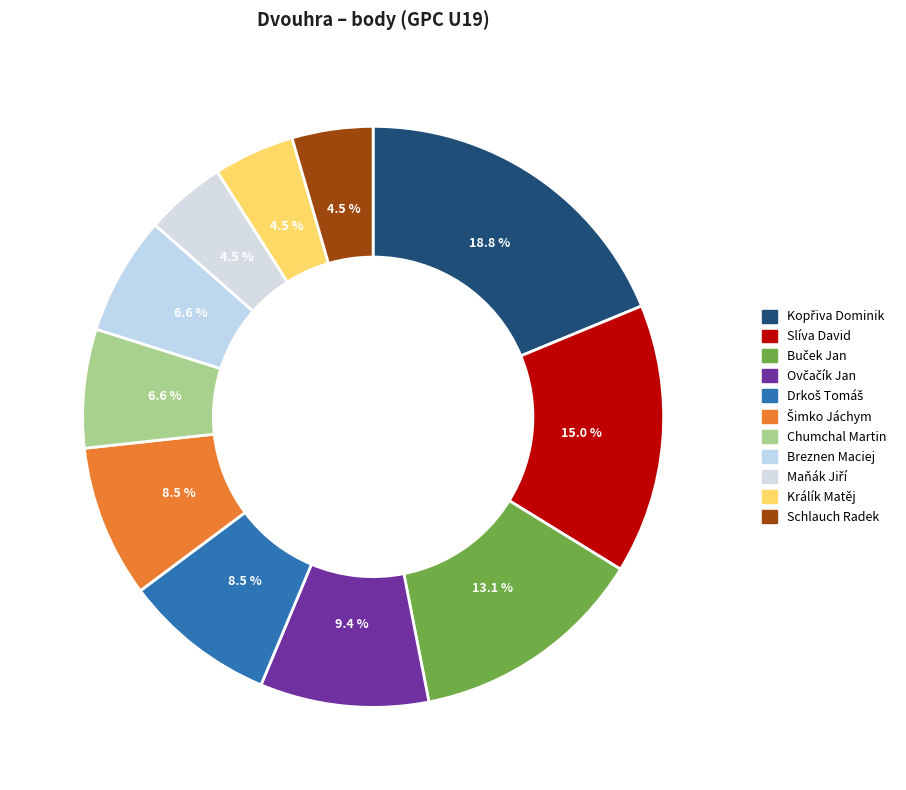

Which category has the biggest portion of the pie?

Kopřiva Dominik